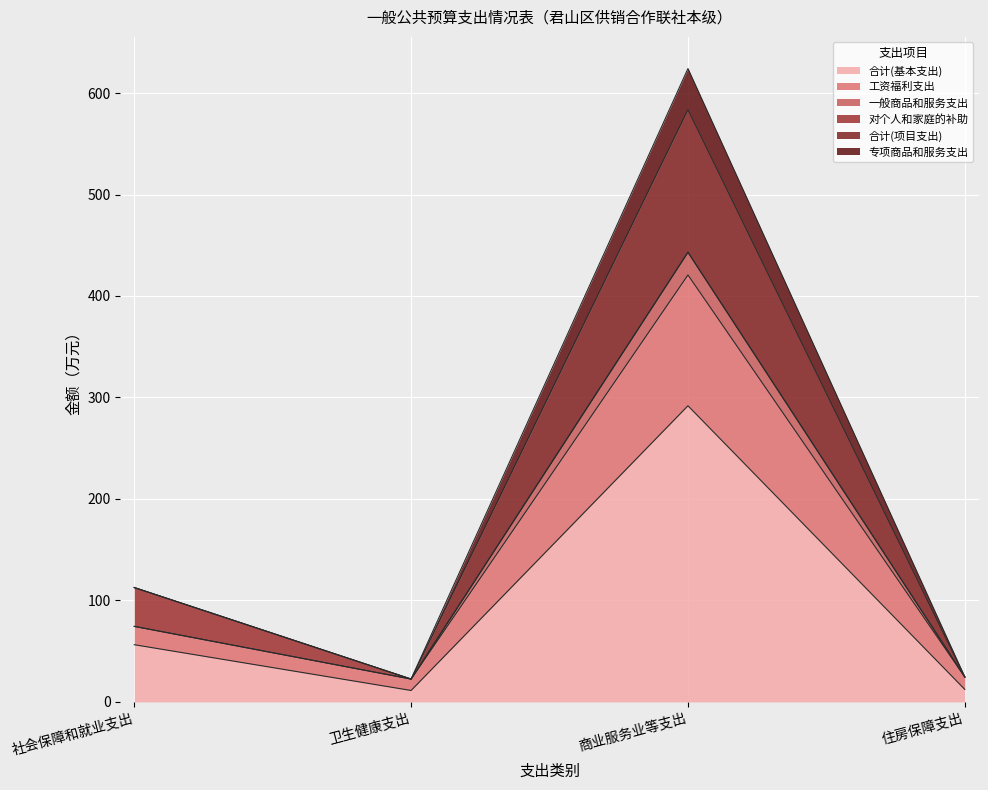

How many values in the 合计(基本支出) series exceed 56?

2